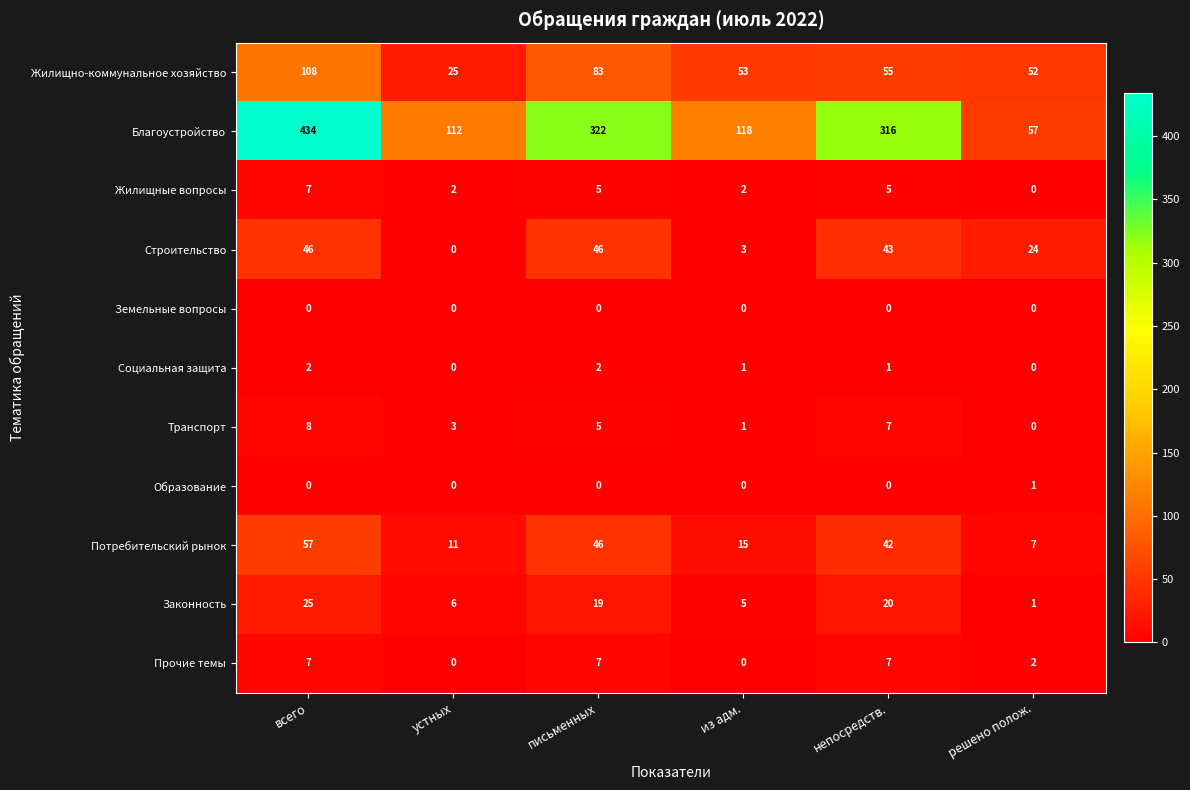

At how many categories does at least one series exceed 347?

1